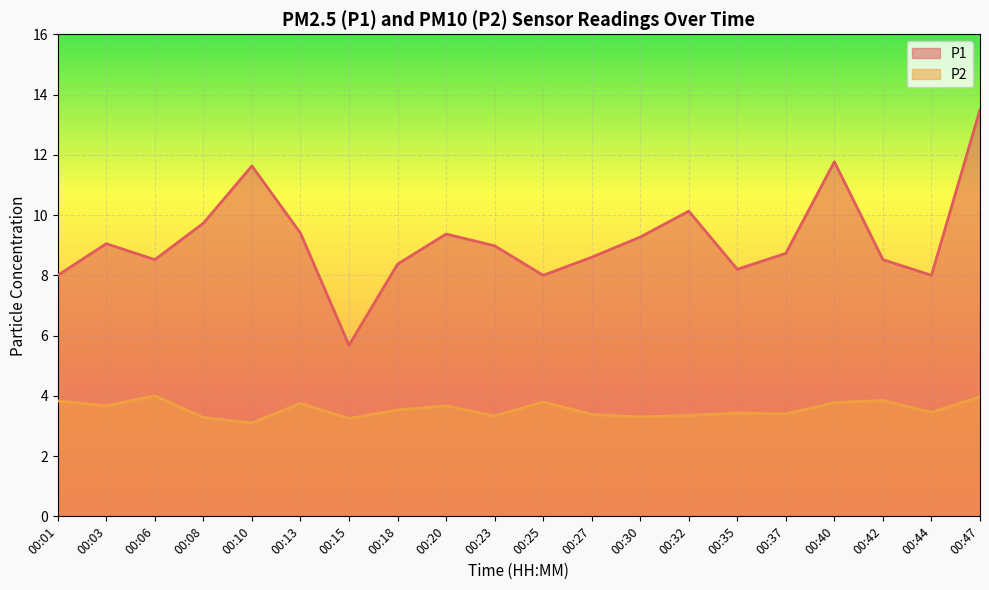

The P1 series shows 15.3 at 00:37. True or false?

False